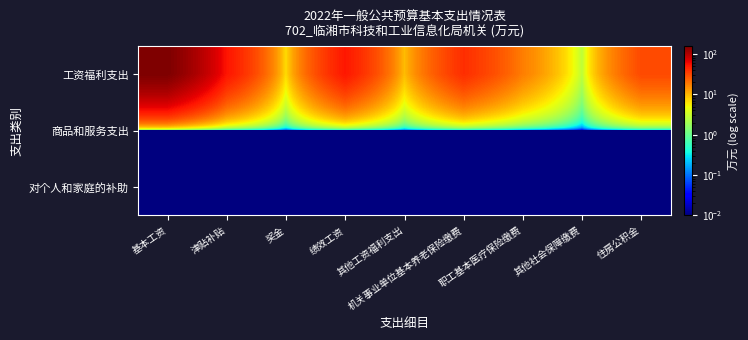

List the series in order of their peak value, highest first.

工资福利支出, 商品和服务支出, 对个人和家庭的补助